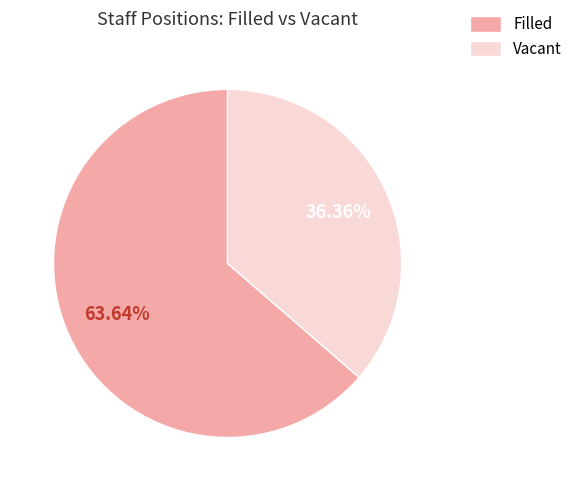

What is the smallest slice in the pie chart?

Vacant